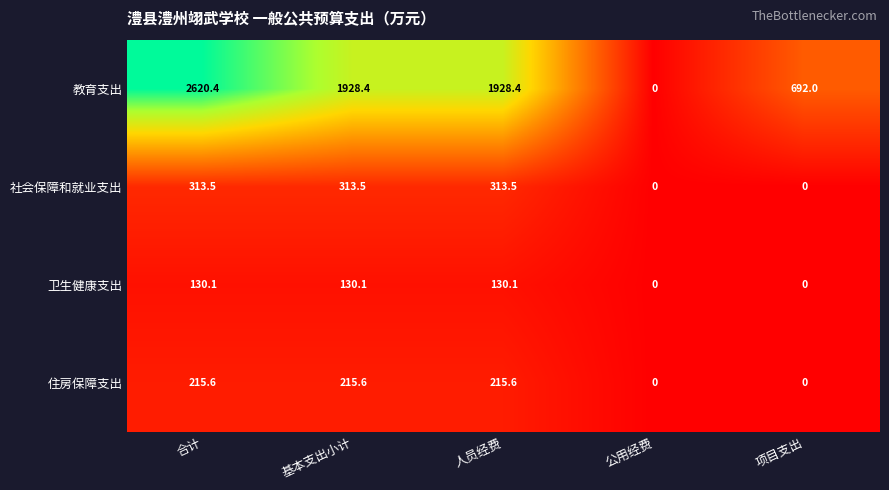

Which label corresponds to the largest value in the chart?

合计